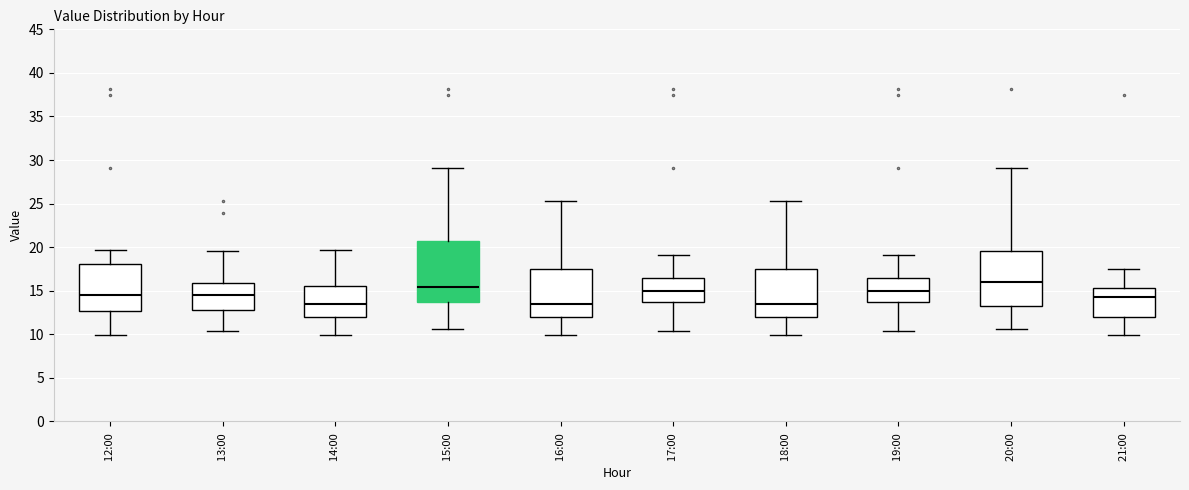

Which box's median line is the highest?

20:00